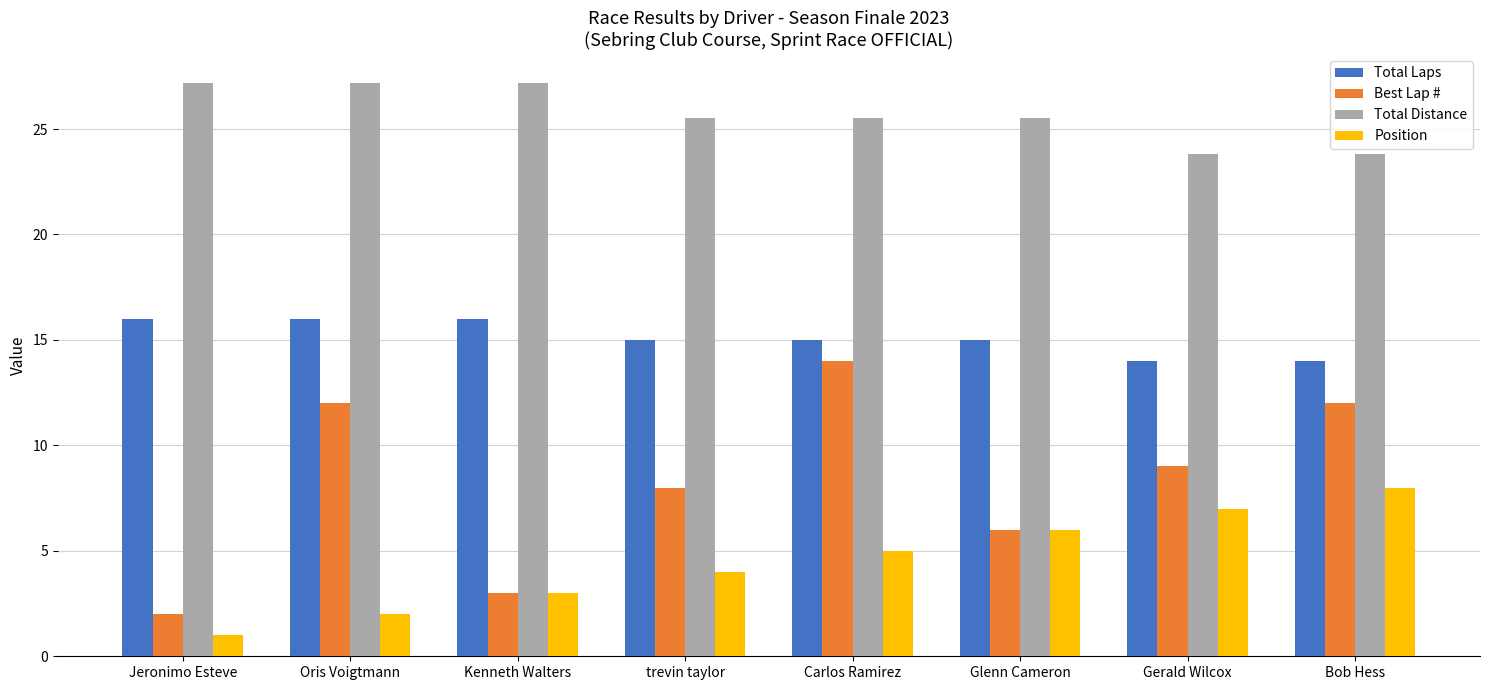

Count the number of categories in the chart.

8